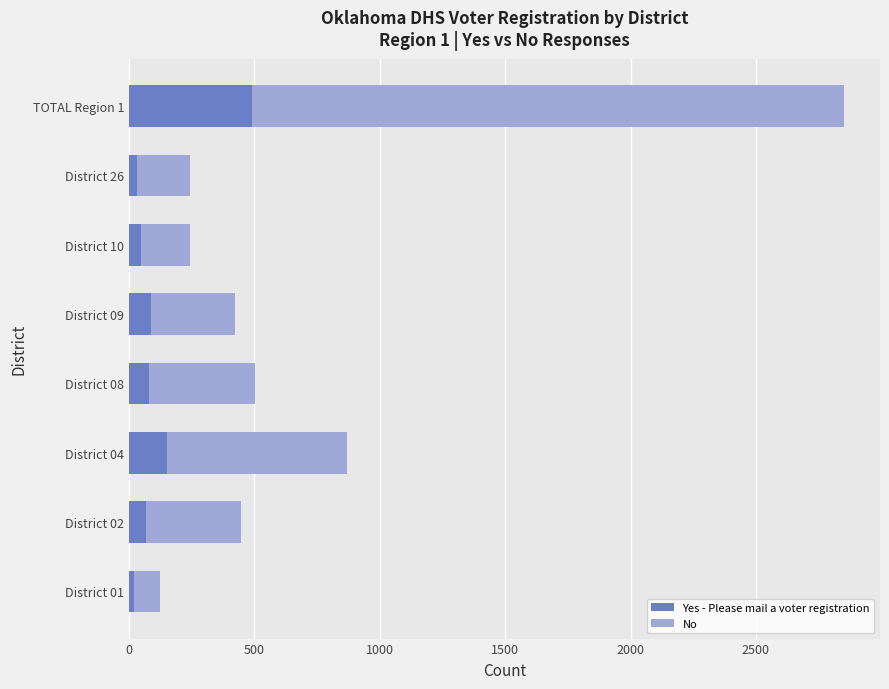

Where is Yes - Please mail a voter registration nearest to the value 257?

District 04